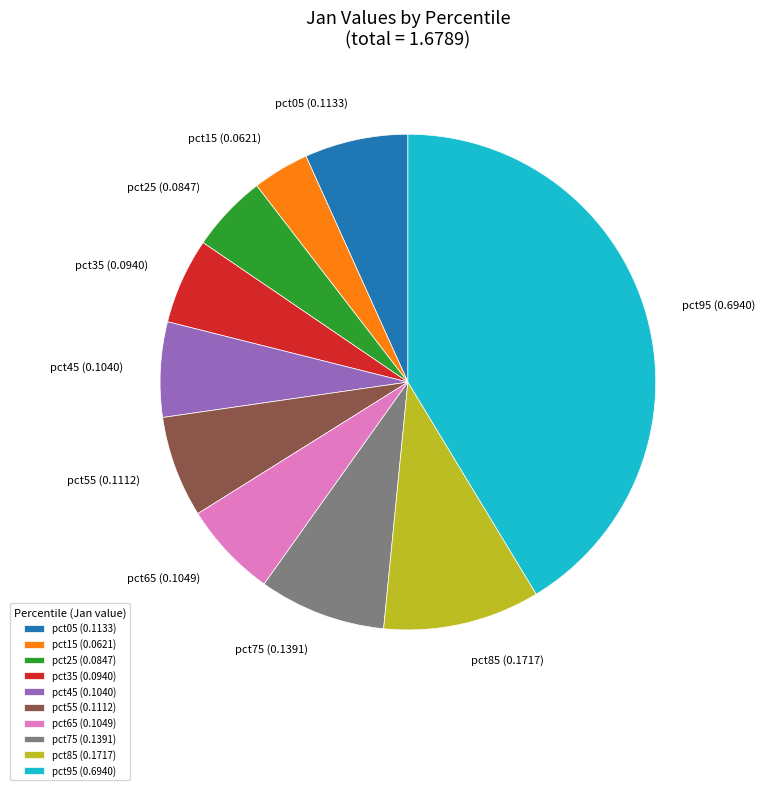

True or false: pct25 accounts for 5% of the total.

True